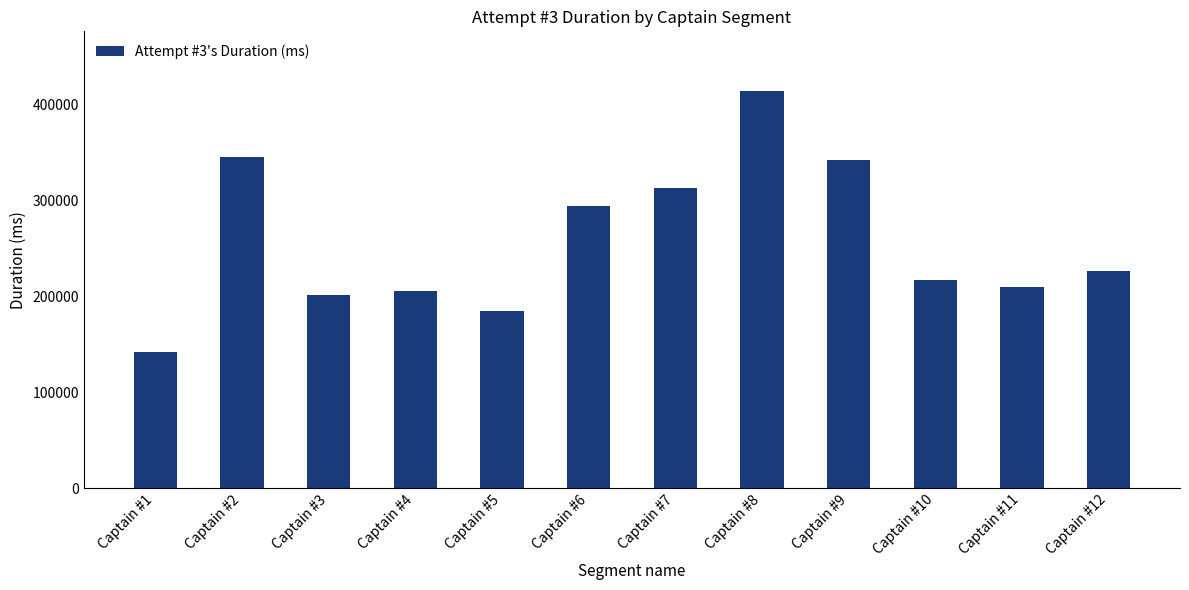

Is it true that the value at Captain #4 is 112891?

False